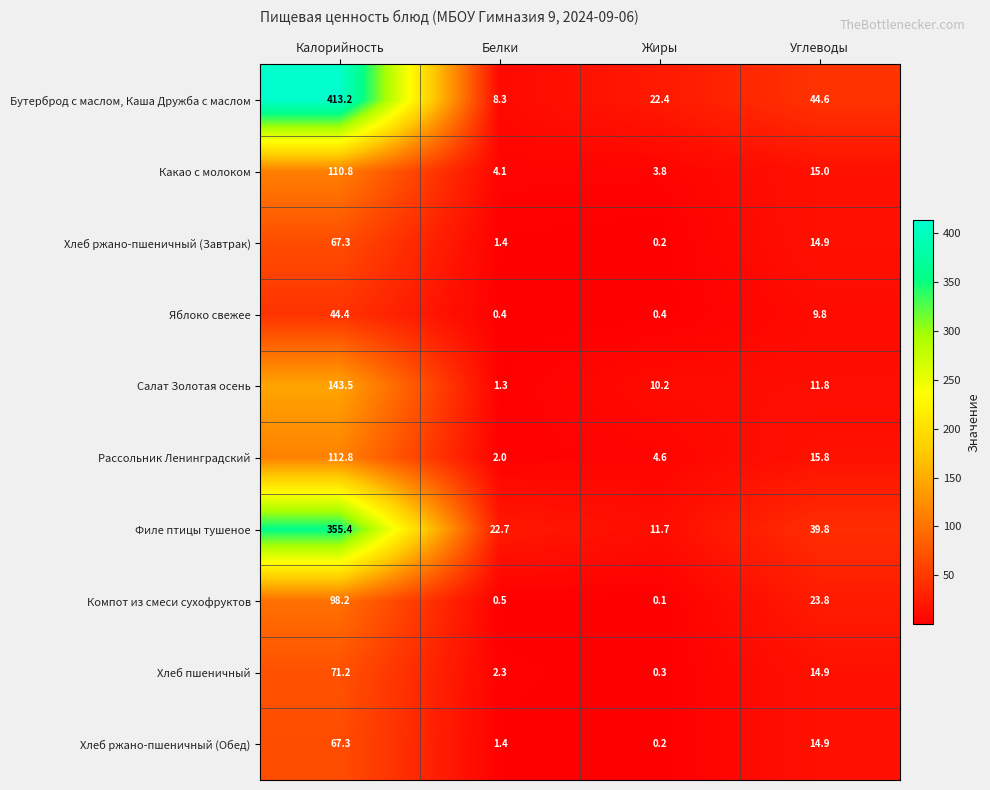

The value of Хлеб пшеничный at Углеводы is 14.9. True or false?

True